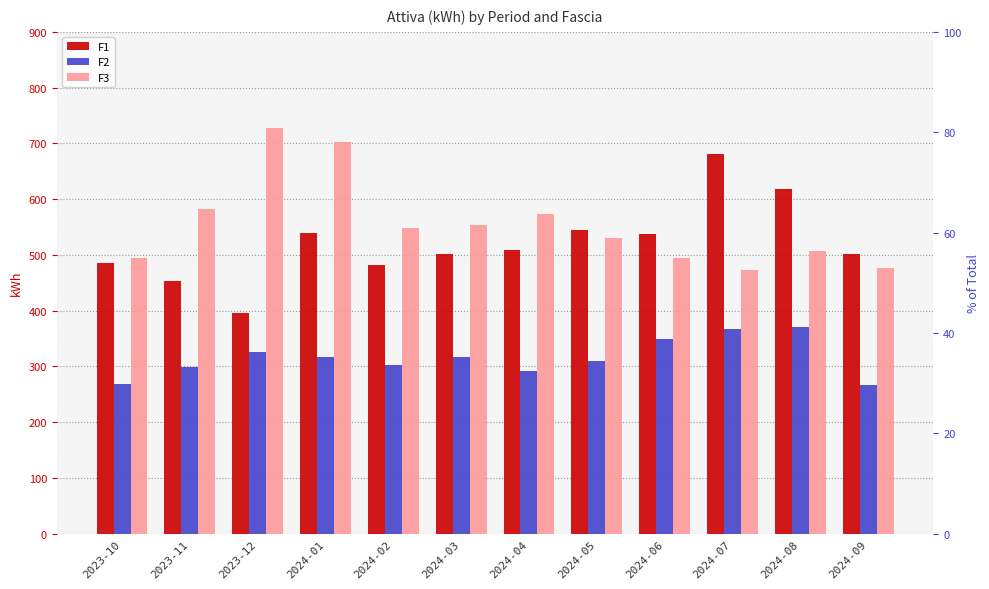

What are all the series names shown in the legend?

F1, F2, F3